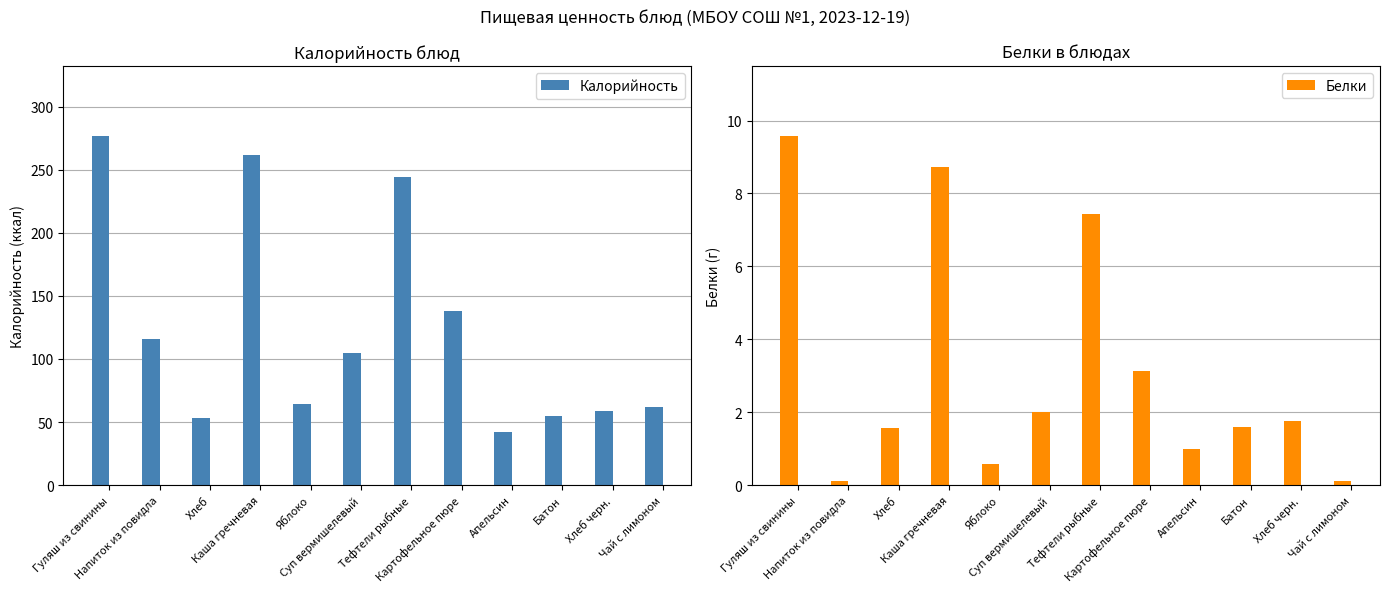

What is the greatest value displayed?

277.0